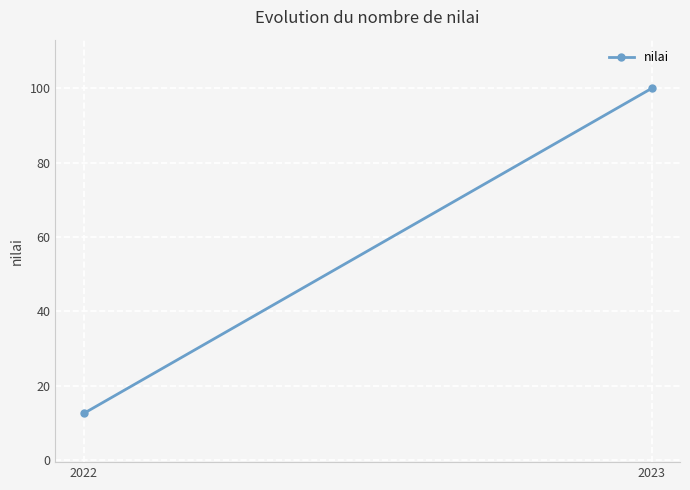

The value at 2022 is 12.5. True or false?

True